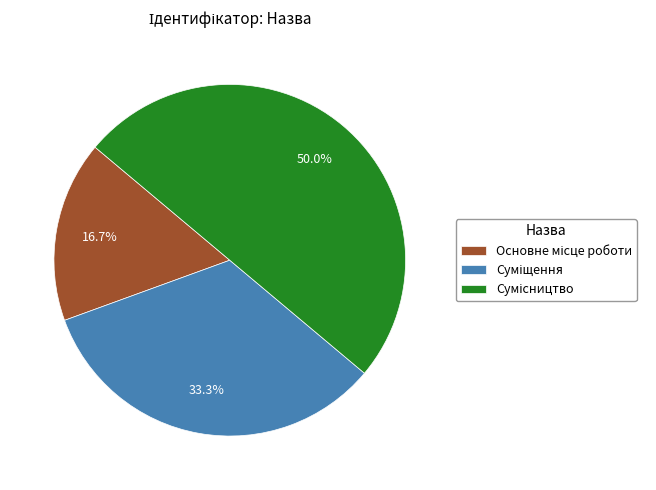

Is it true that Суміщення is 33% of the pie?

True